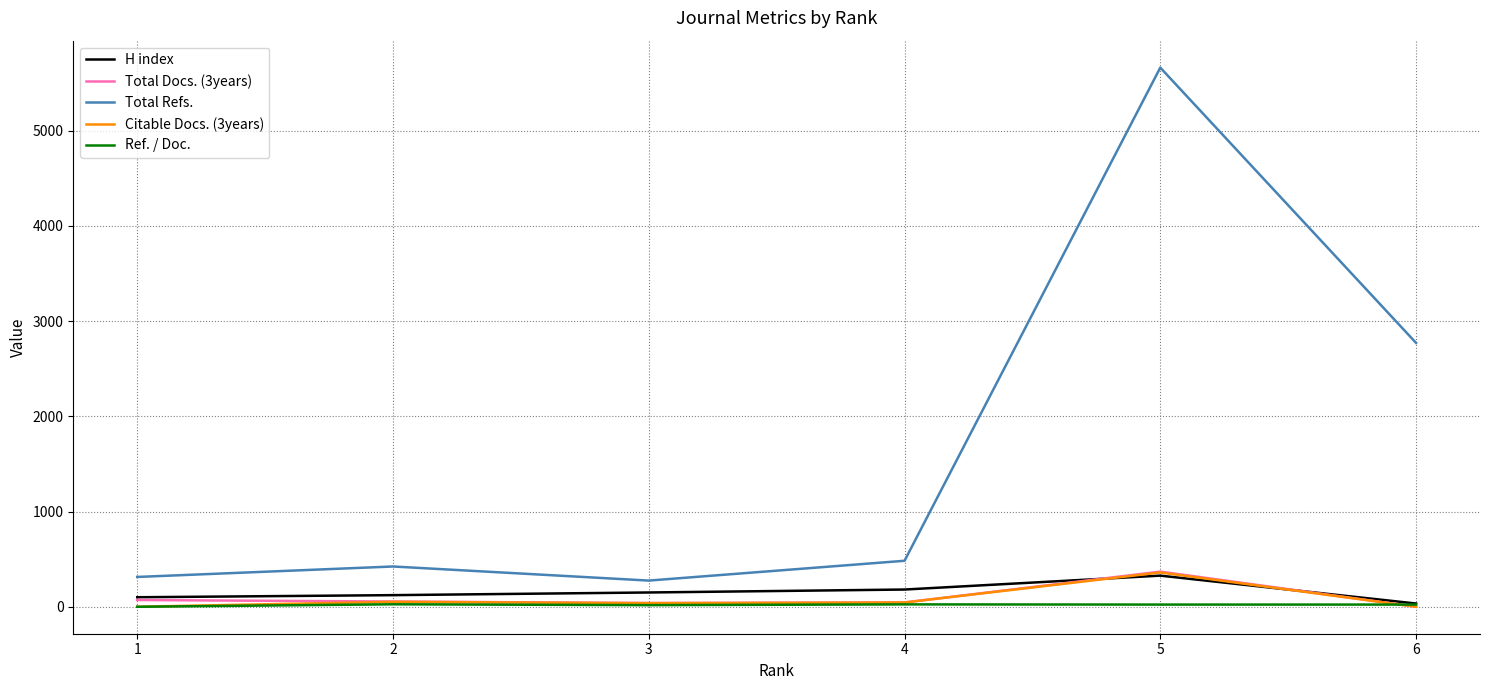

Which series has the largest range (max minus min)?

Total Refs.